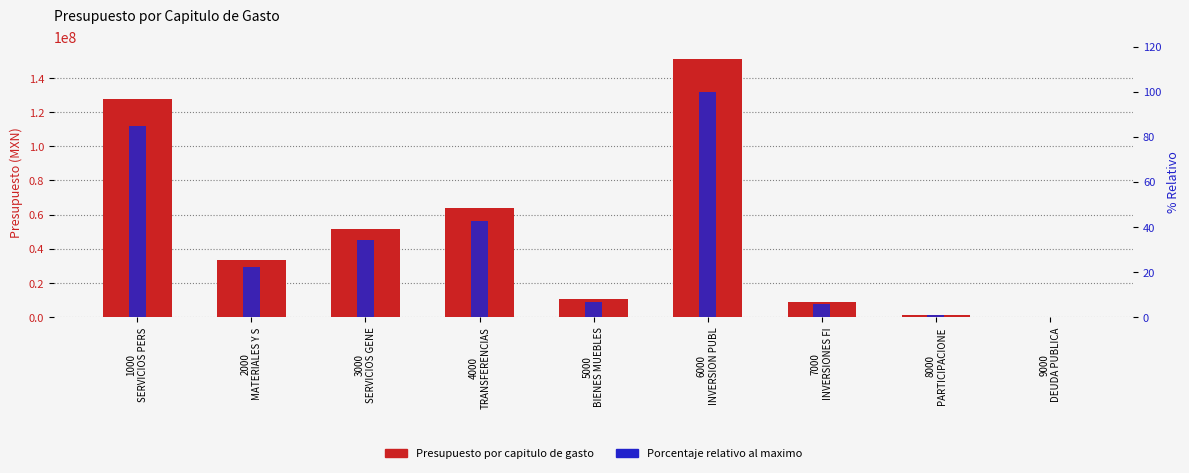

How many data points does each series have?

9